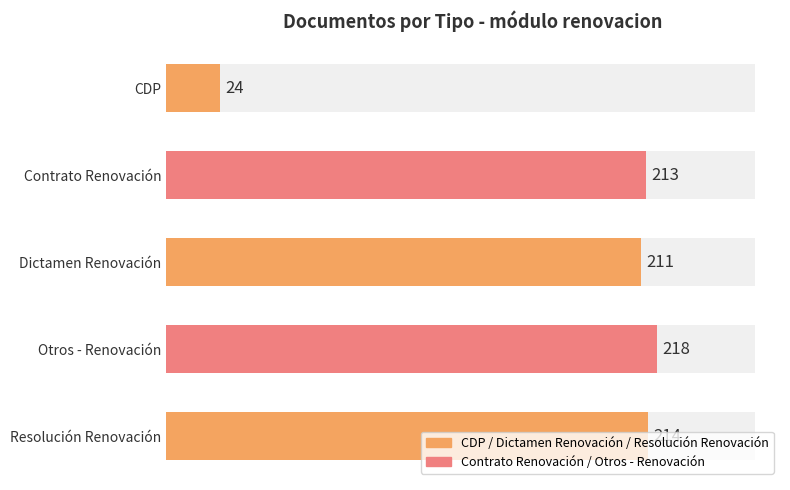

What is the value of the 4th bar from the left?

218